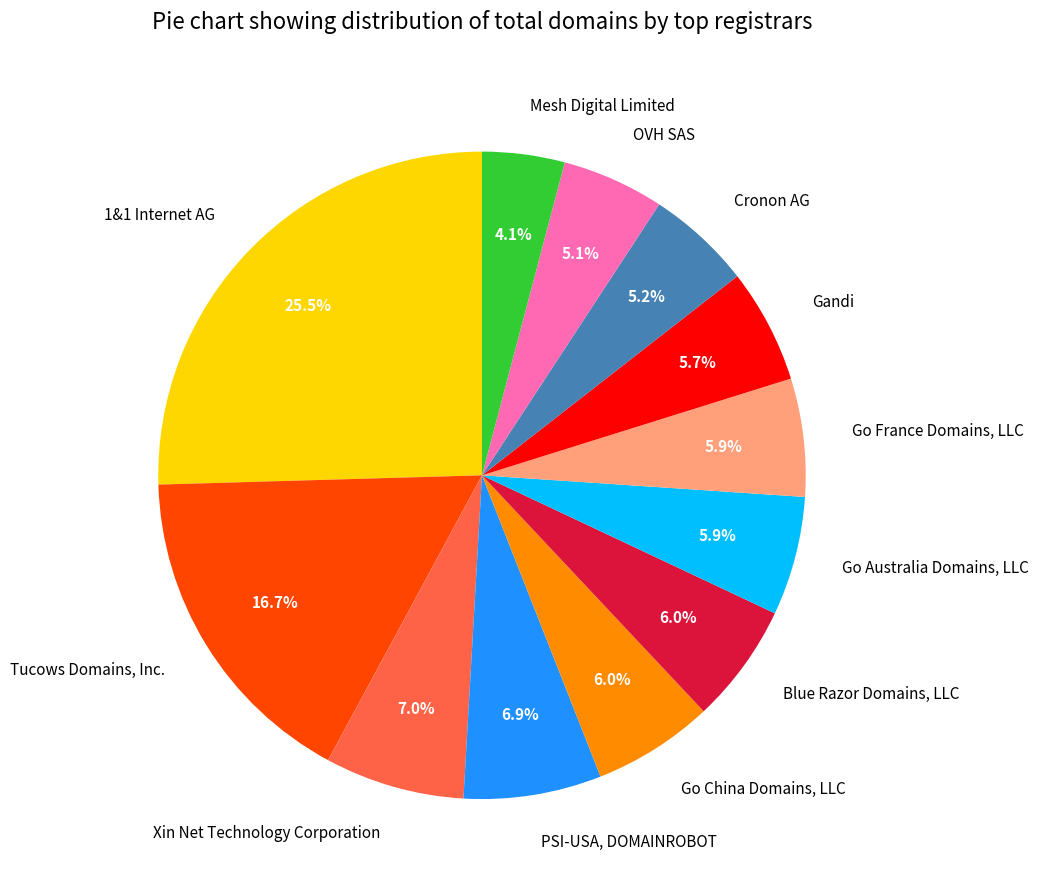

Is there a majority slice in this chart?

No